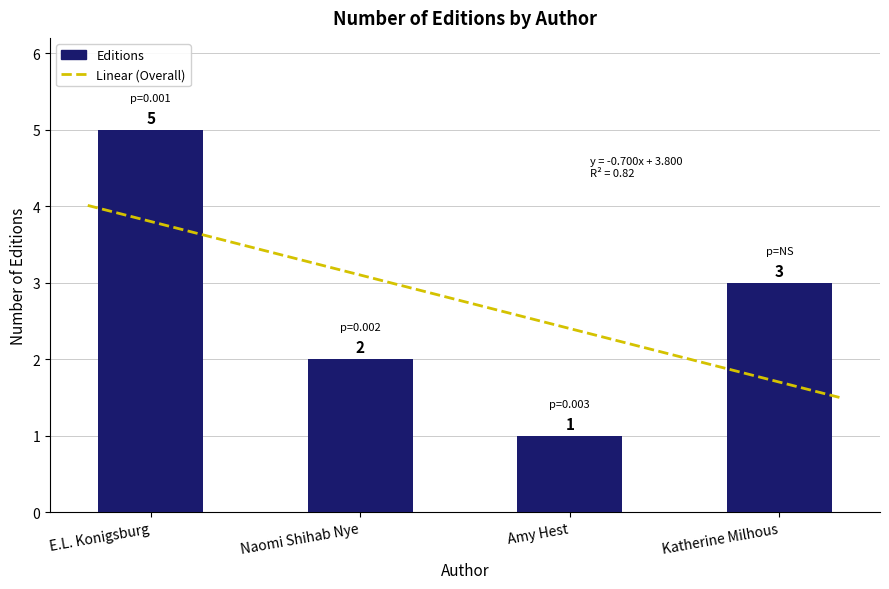

What position from the left is E.L. Konigsburg?

1